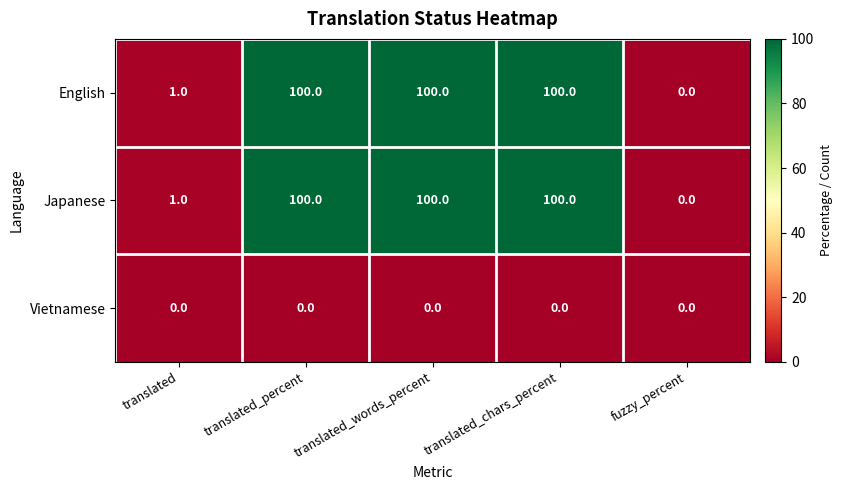

What is the greatest value displayed?

100